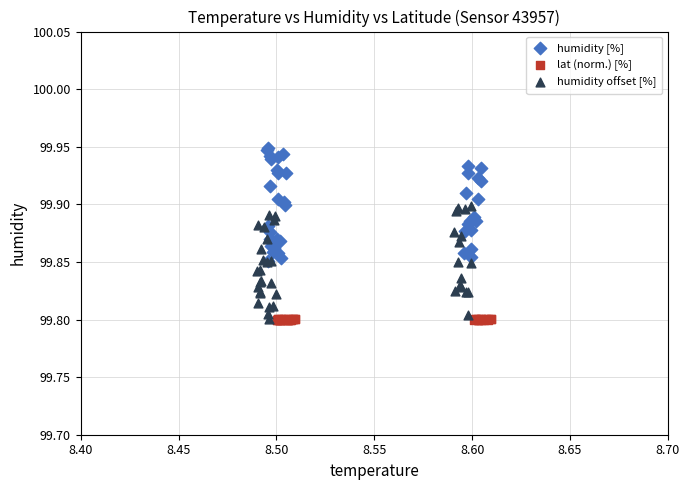

Which series reaches the maximum Y coordinate?

humidity [%]